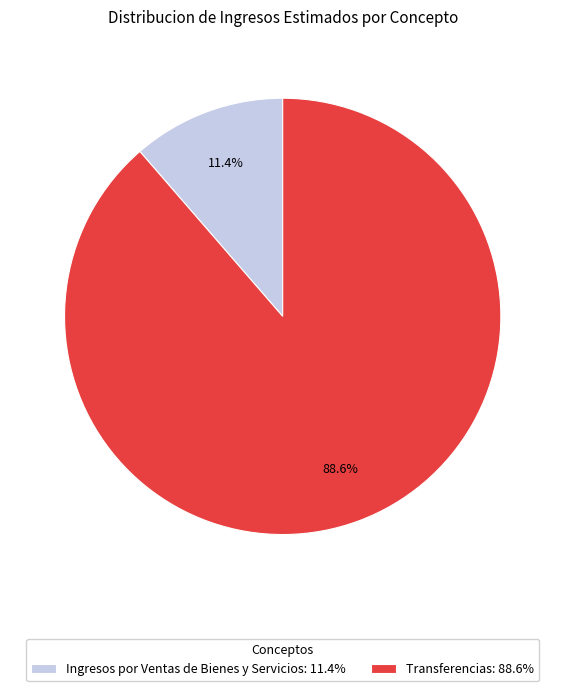

Rank the categories by value from highest to lowest.

Transferencias: 88.6%, Ingresos por Ventas de Bienes y Servicios: 11.4%